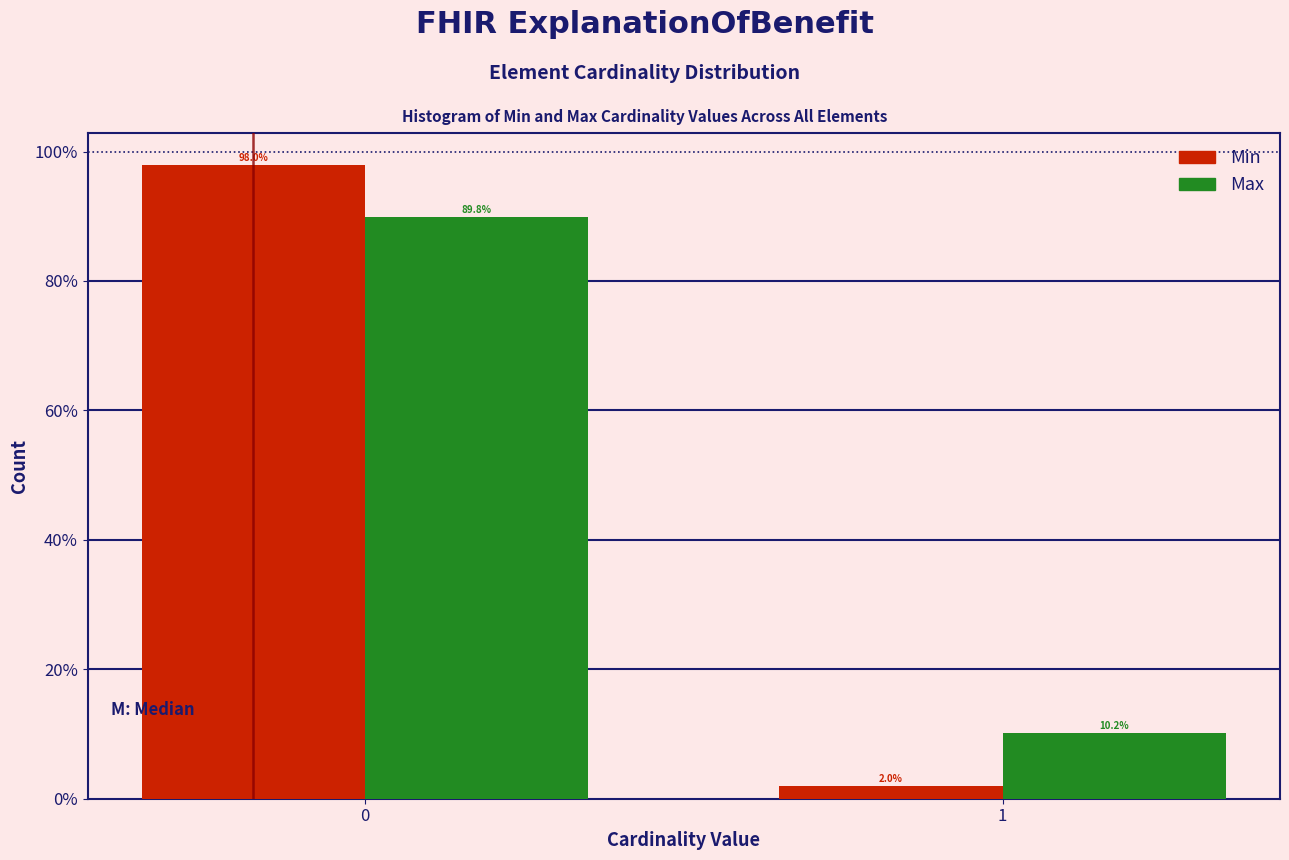

Reading left to right, extract all data points from this chart.

Min: 98.0	2.0
Max: 89.8	10.2